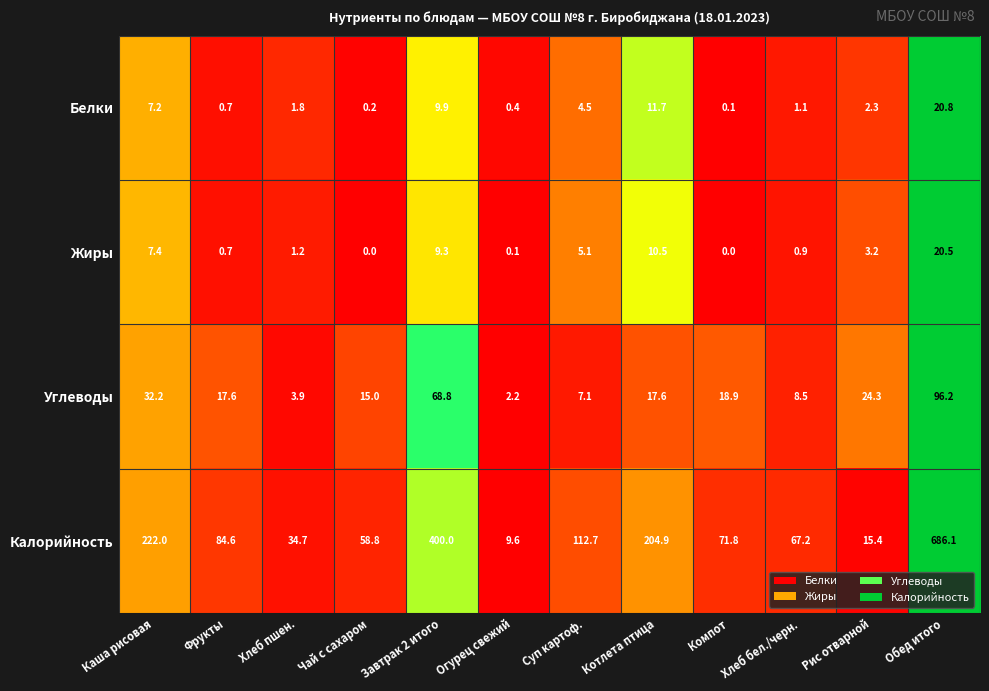

What is the sum of the Белки values at Суп картоф. and Фрукты?

5.2